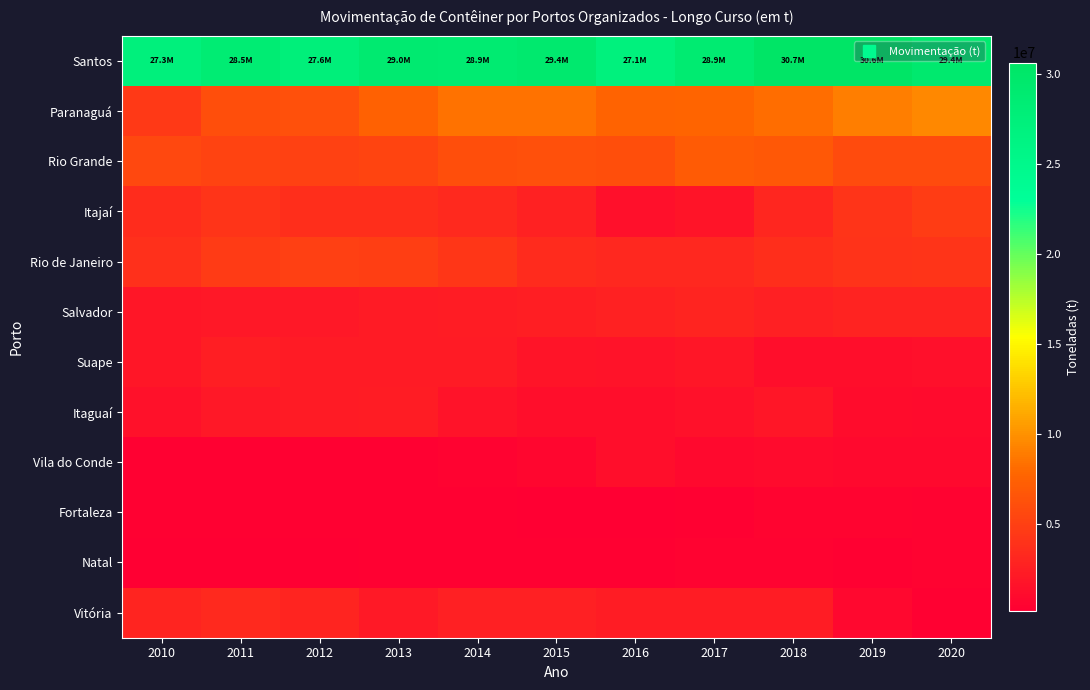

Rank the series at 2019 from lowest to highest value.

Natal, Fortaleza, Vitória, Vila do Conde, Itaguaí, Suape, Salvador, Rio de Janeiro, Itajaí, Rio Grande, Paranaguá, Santos